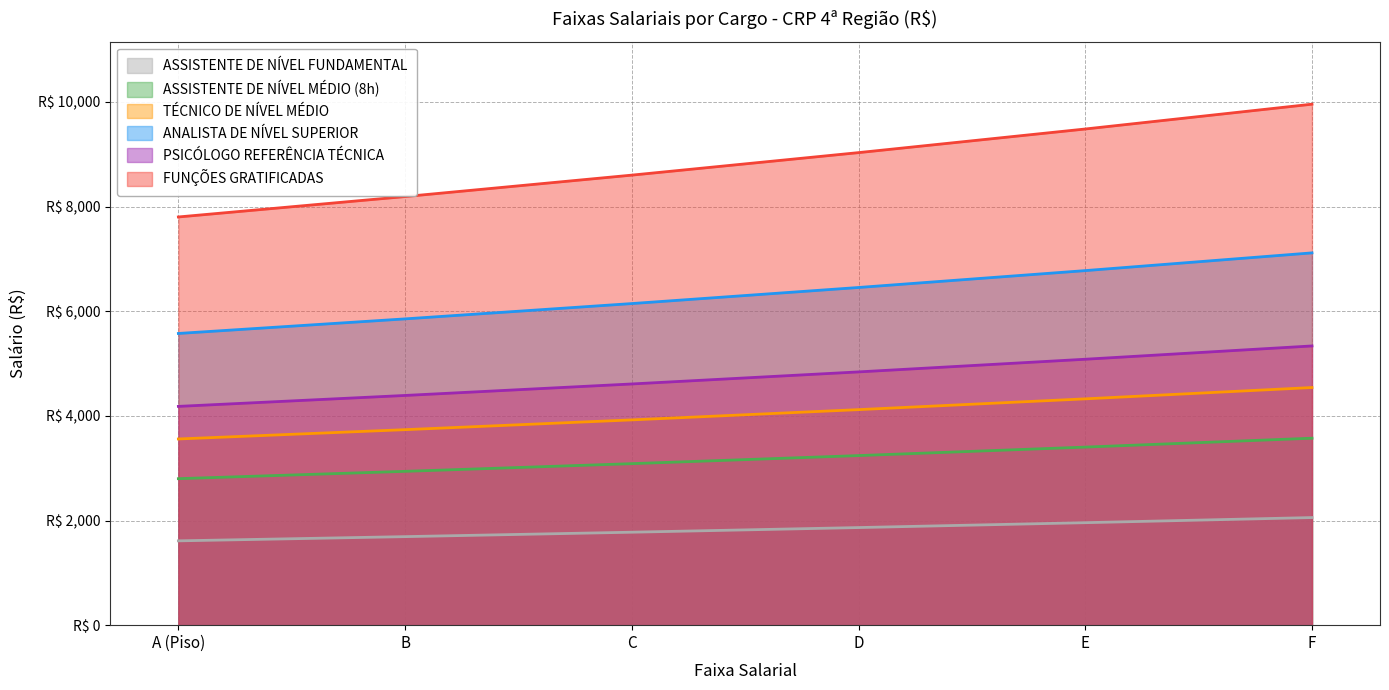

What is the difference between the highest and lowest values at A (Piso)?

6190.8